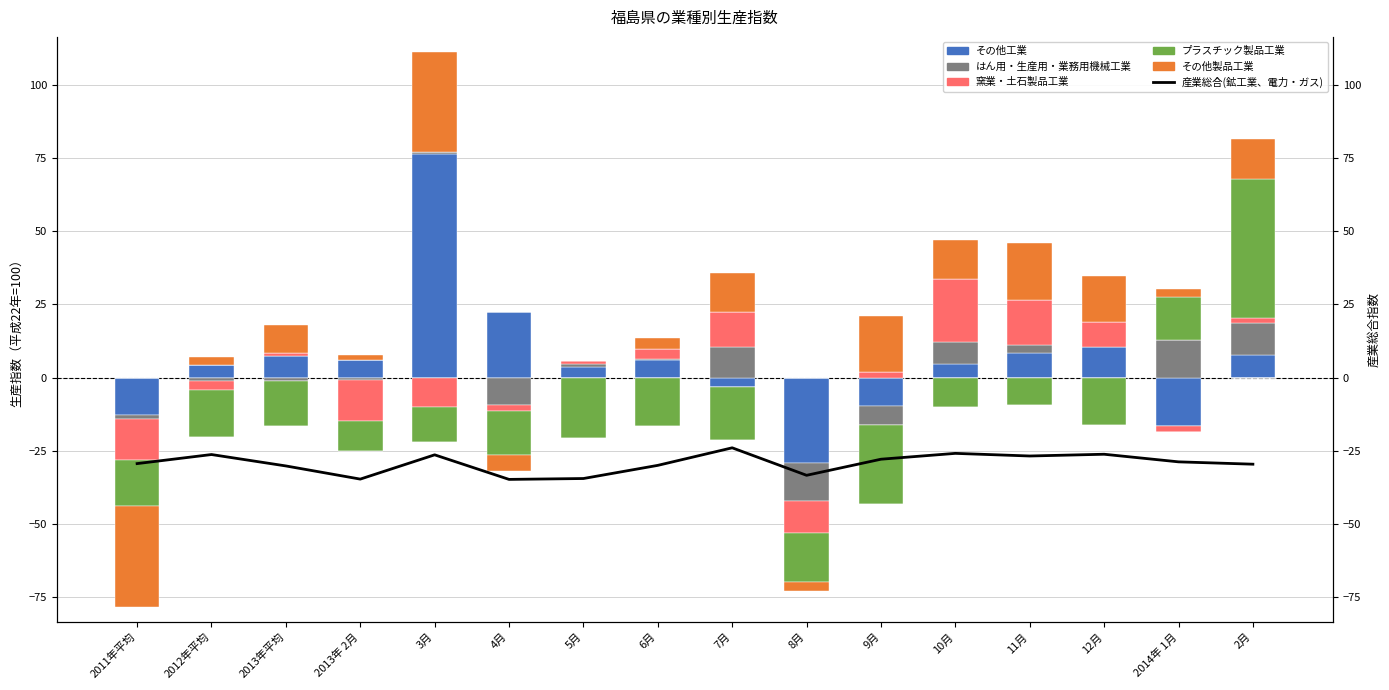

True or false: 窯業・土石製品工業 has a value of 3.7 at 6月.

True